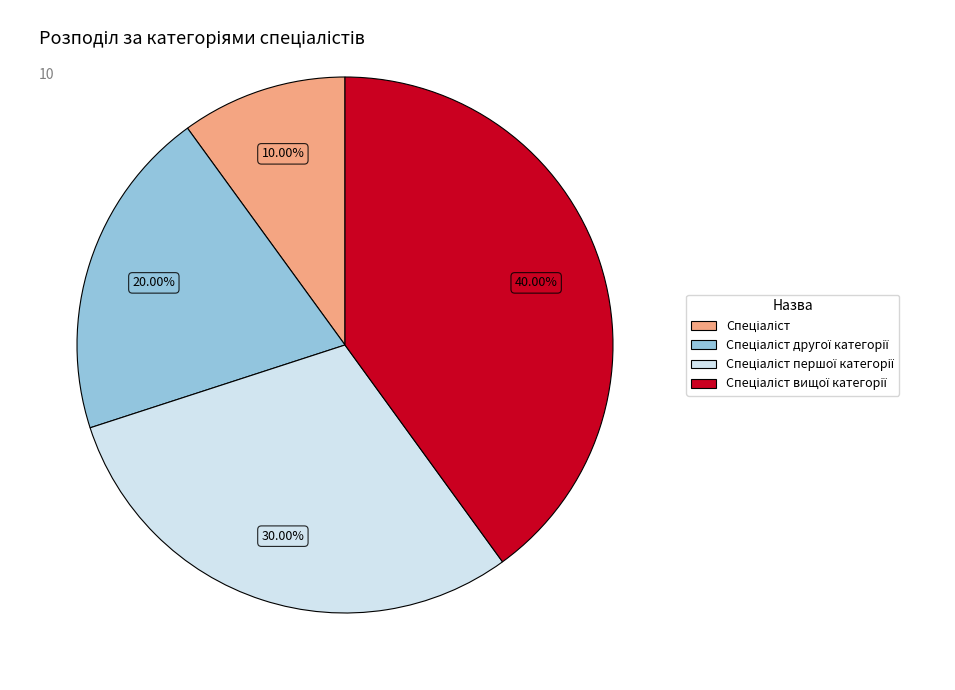

Does any single category account for the majority?

No